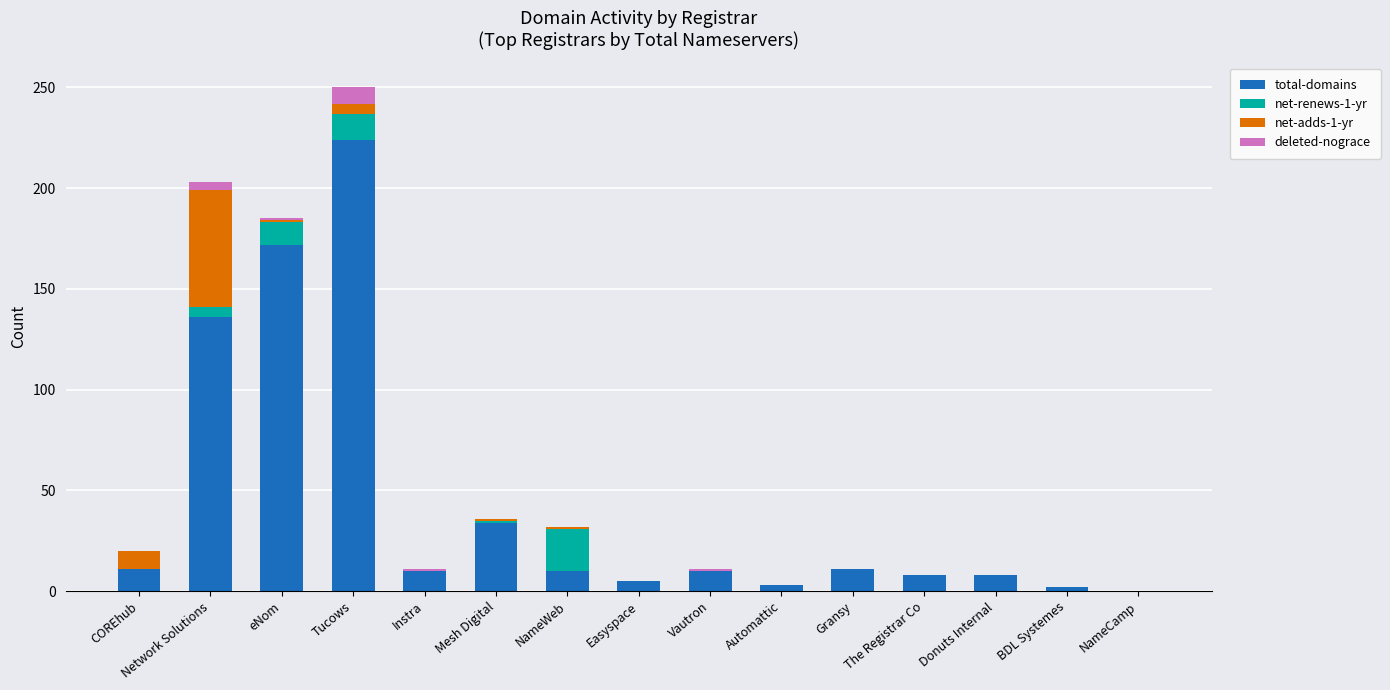

Are the bars horizontal?

No